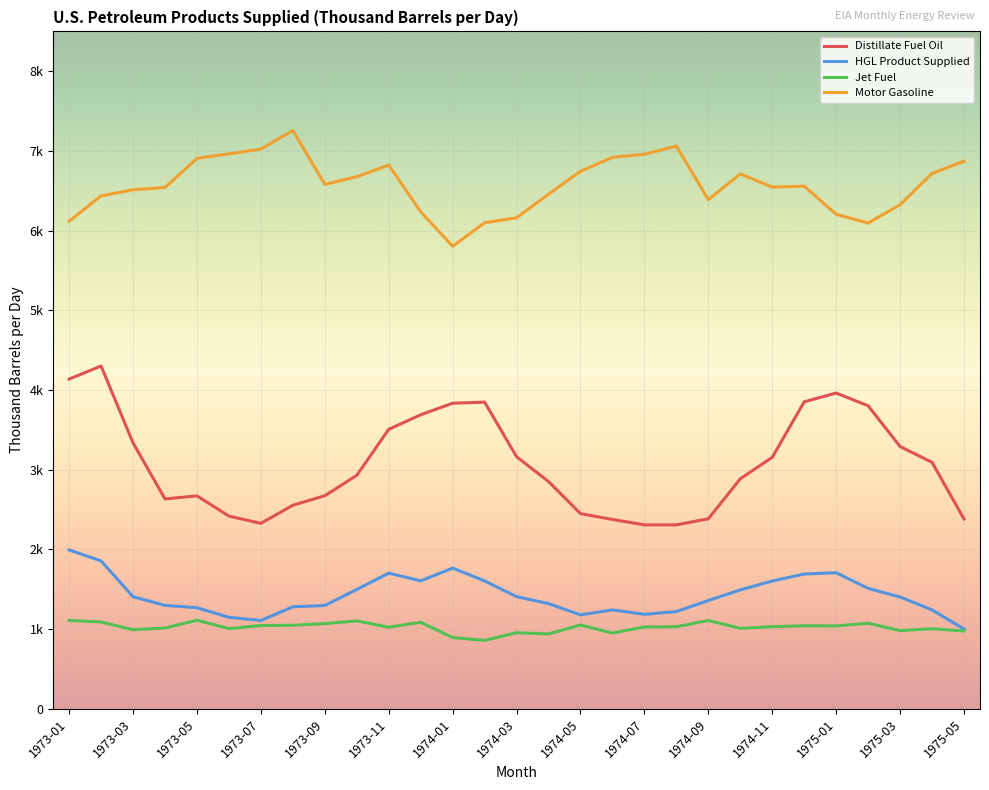

What are all the series names shown in the legend?

Distillate Fuel Oil, HGL Product Supplied, Jet Fuel, Motor Gasoline